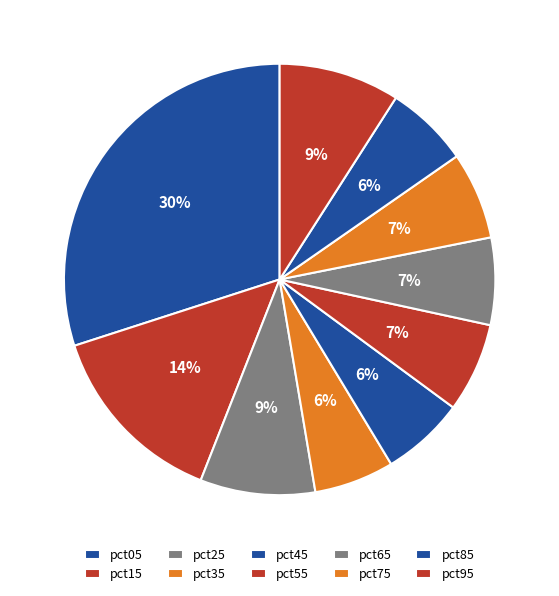

What is the change in value from pct15 to pct55?

-0.4